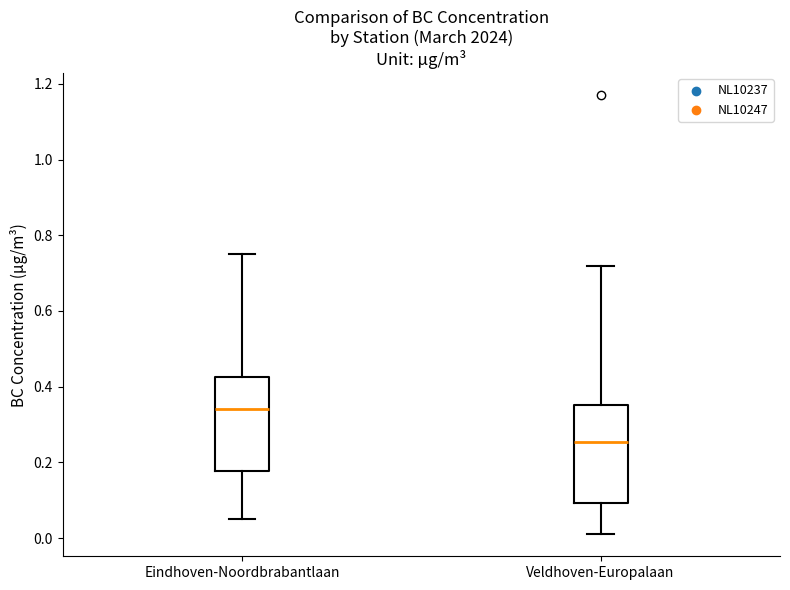

Reading left to right, read every box against the y-axis: the position of its median line, the range the box covers, and the ends of its whiskers. The values are not printed on the chart, so give them approximately, as read against the axis.

Eindhoven-Noordbrabantlaan: median 0.34, box 0.18 to 0.42, whiskers 0.06 to 0.76
Veldhoven-Europalaan: median 0.26, box 0.10 to 0.36, whiskers 0.02 to 0.72